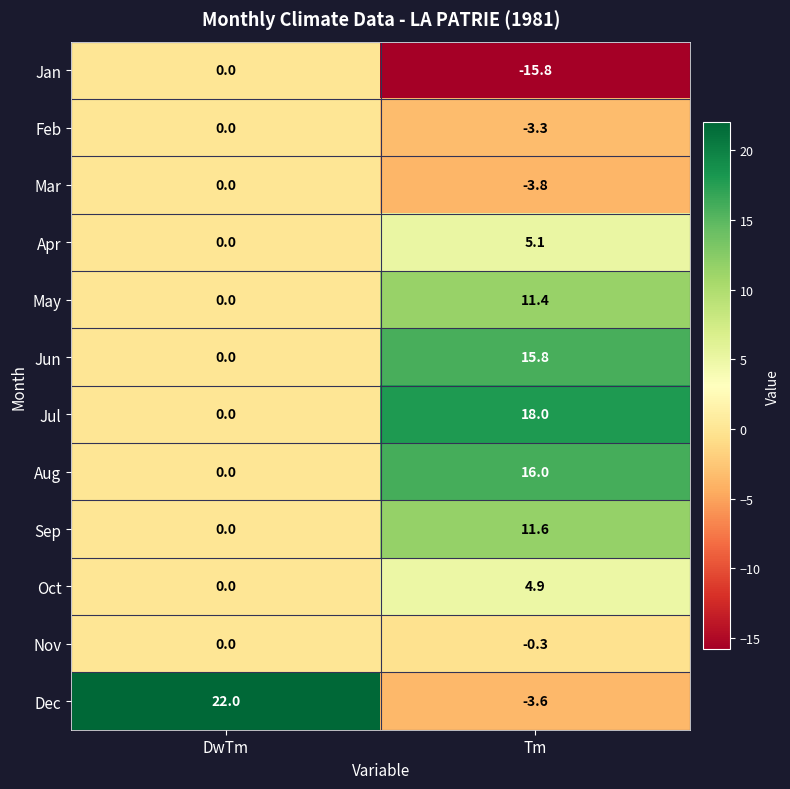

What is the difference between the maximum and minimum values in the May series?

11.4